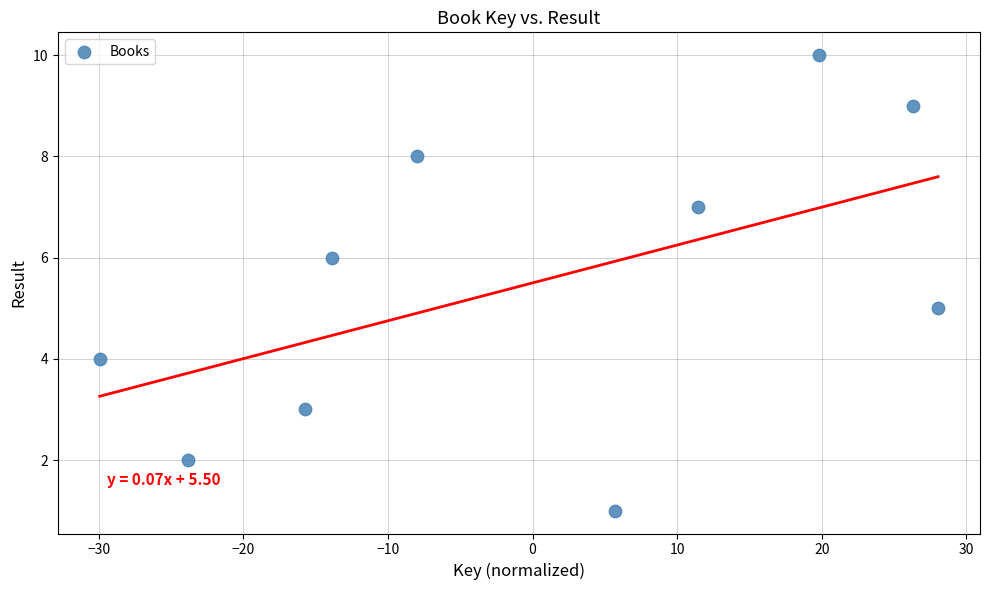

What is the average Y value?

6